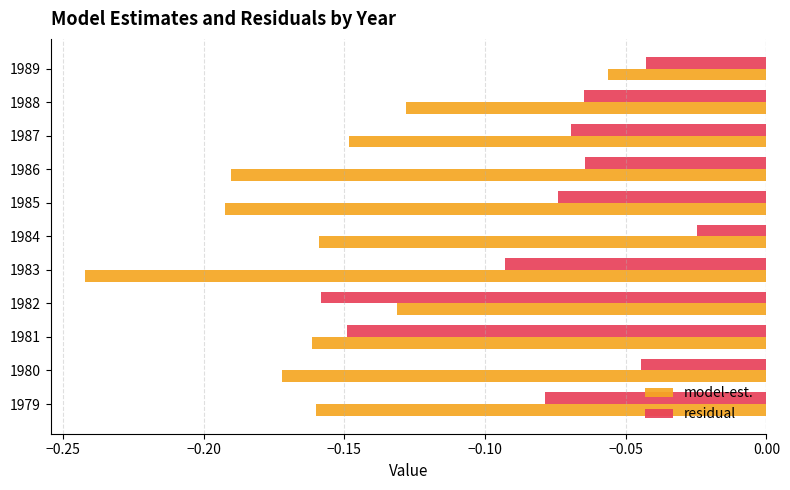

Which label corresponds to the largest value in the chart?

1984